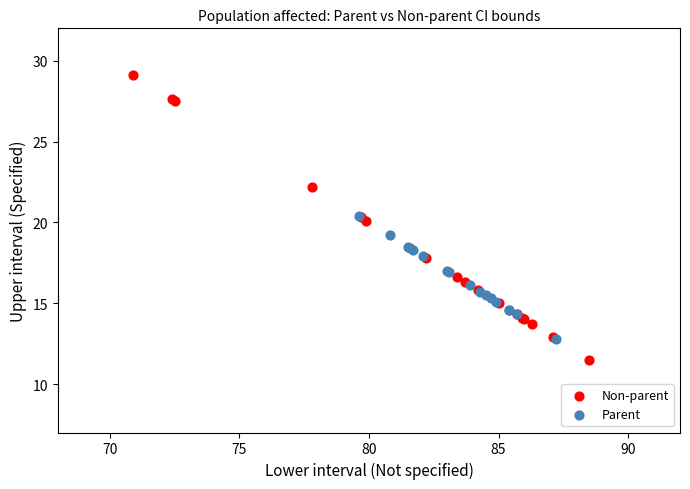

What are all the series names shown in the legend?

Non-parent, Parent